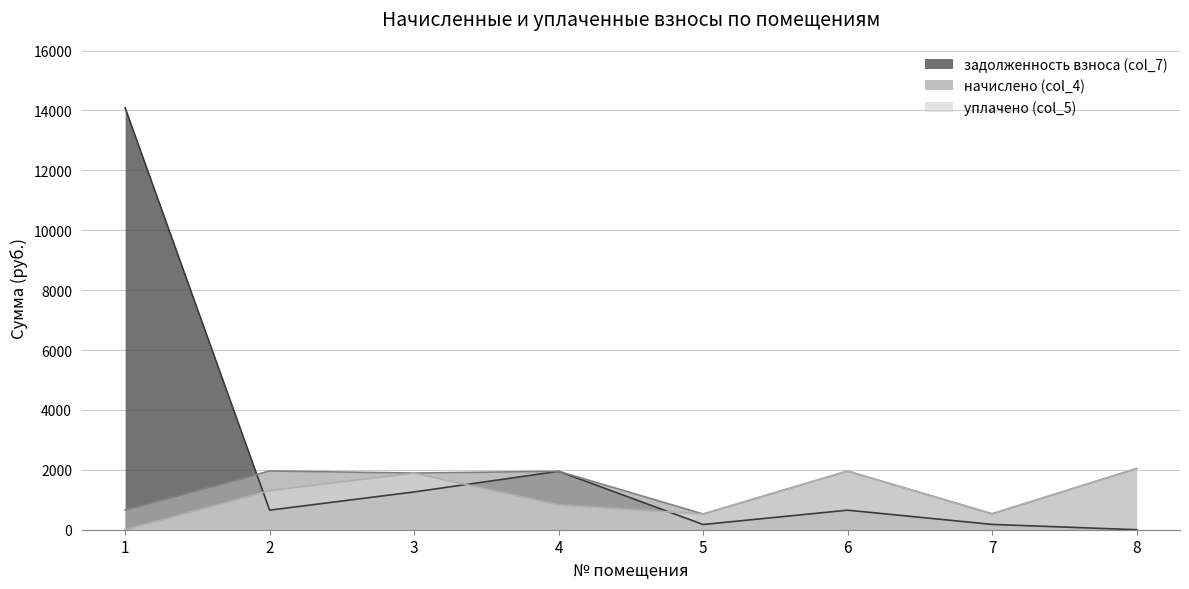

True or false: задолженность взноса (col_7) and уплачено (col_5) cross at least once.

True